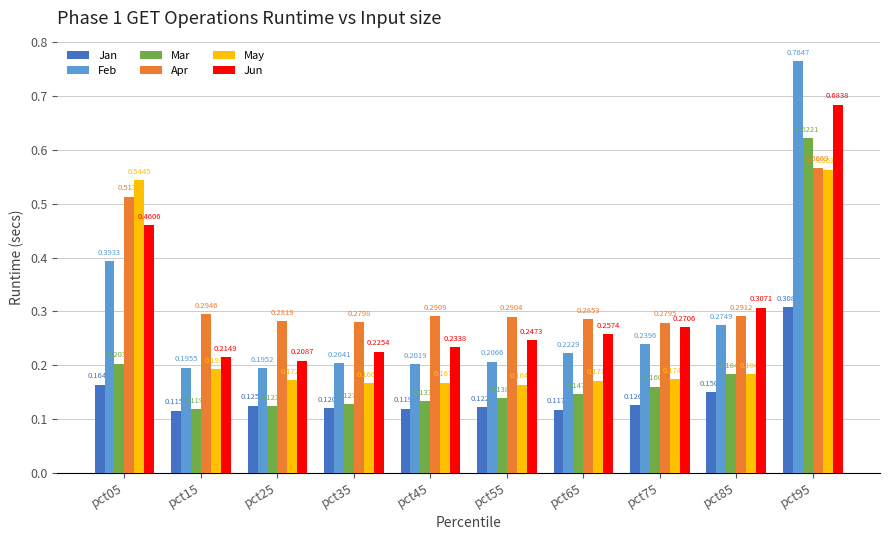

At how many categories does at least one series exceed 0?

10